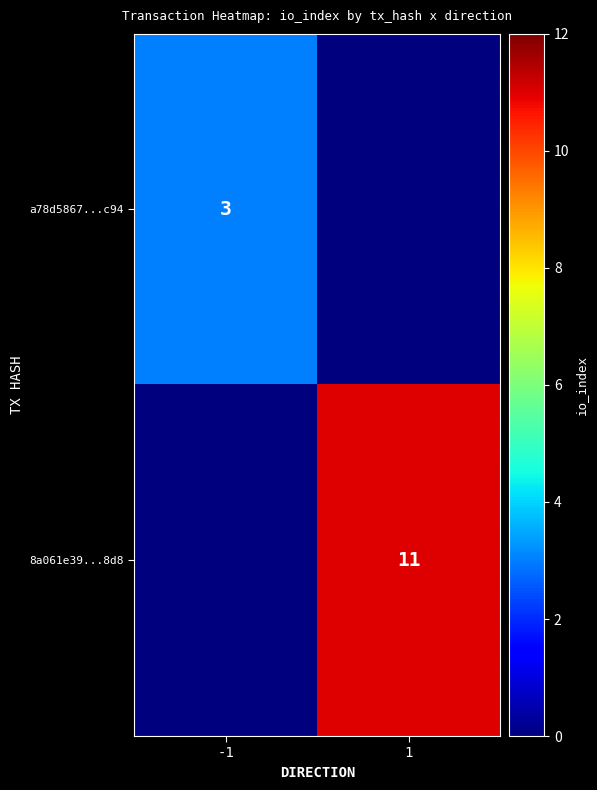

Is it true that 8a061e39...8d8 equals 11 at 1?

True